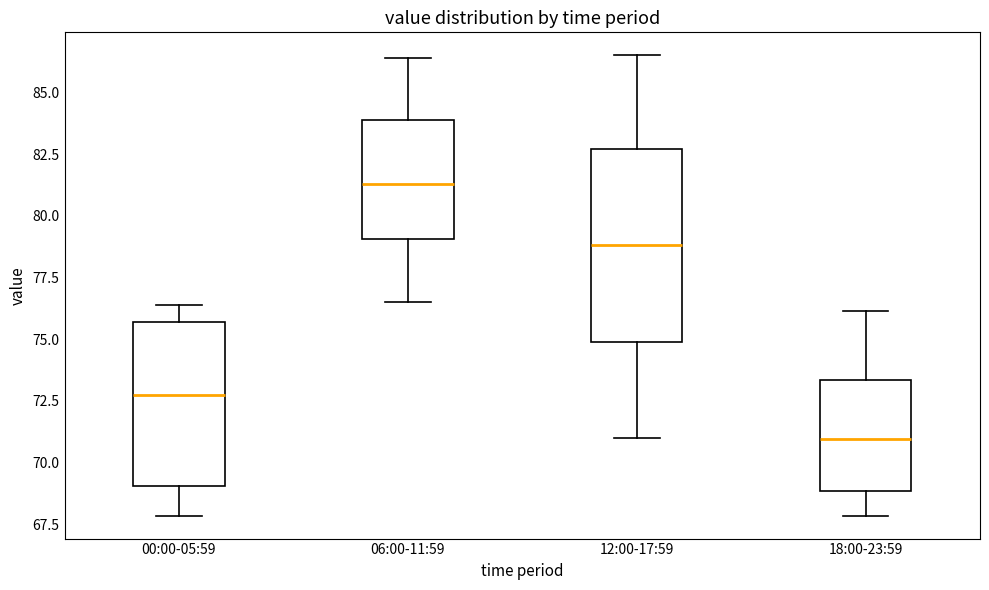

Reading left to right, transcribe this box plot: for each box, give where its median line is, the range the box spans, and where its two whiskers end, as read against the y-axis. The values are not printed on the chart, so give them approximately, as read against the axis.

00:00-05:59: median 72.5, box 69.0 to 75.5, whiskers 68.0 to 76.5
06:00-11:59: median 81.5, box 79.0 to 84.0, whiskers 76.5 to 86.5
12:00-17:59: median 79.0, box 75.0 to 82.5, whiskers 71.0 to 86.5
18:00-23:59: median 71.0, box 69.0 to 73.5, whiskers 68.0 to 76.0